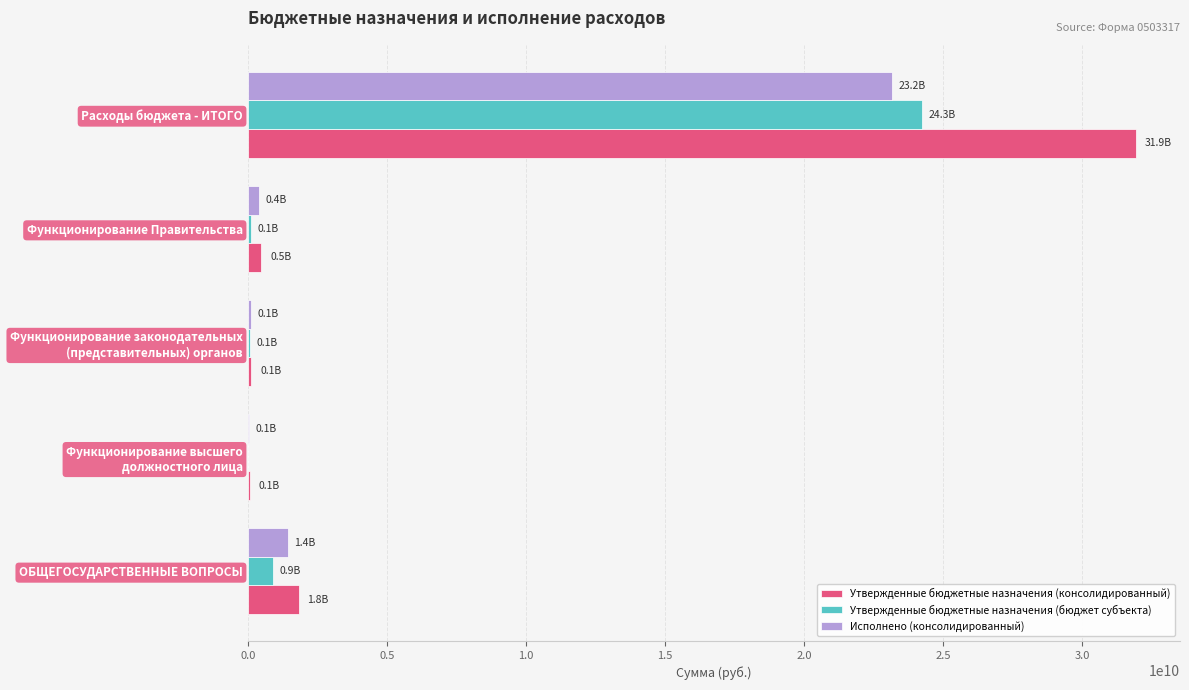

Is it true that Утвержденные бюджетные назначения (бюджет субъекта) equals 910564960.2 at ОБЩЕГОСУДАРСТВЕННЫЕ ВОПРОСЫ?

True